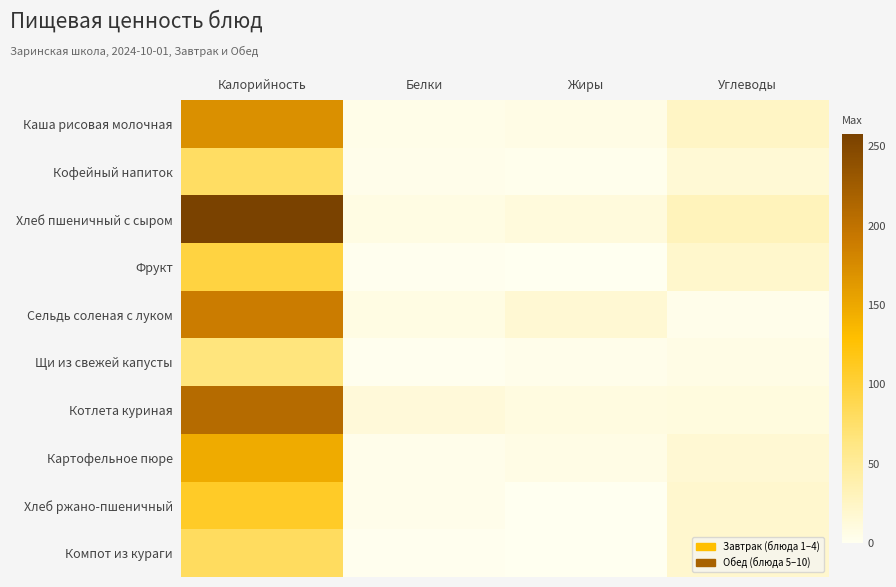

At which category is the sum across all series the highest?

Калорийность